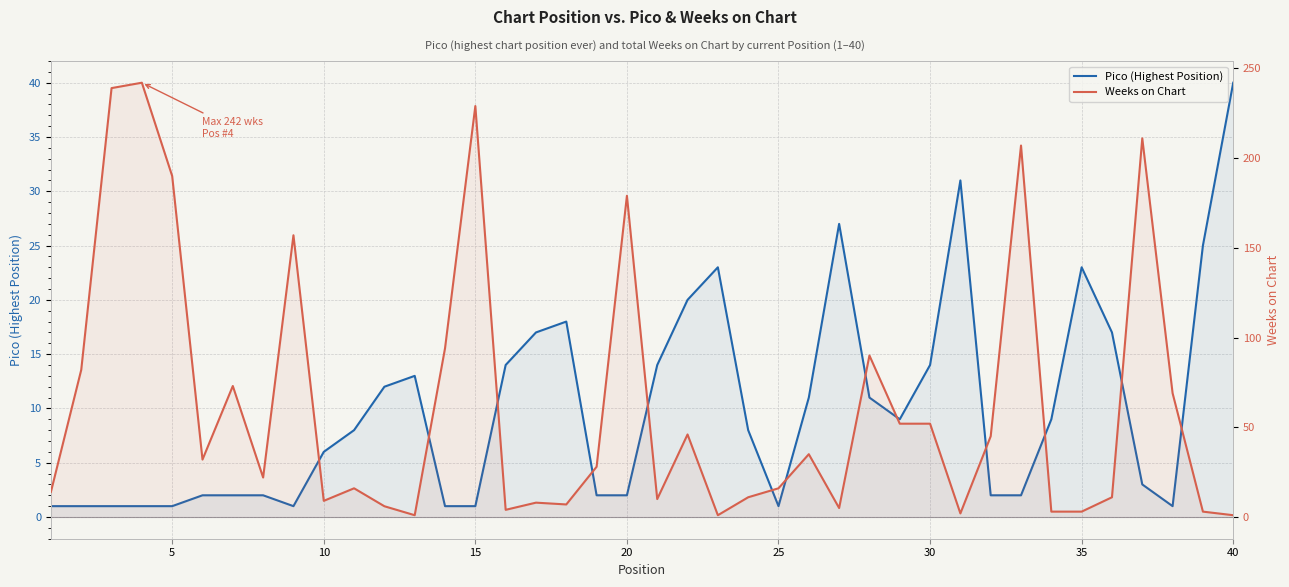

After their last crossing, which series has the higher values: Weeks on Chart or Pico (Highest Position)?

Pico (Highest Position)